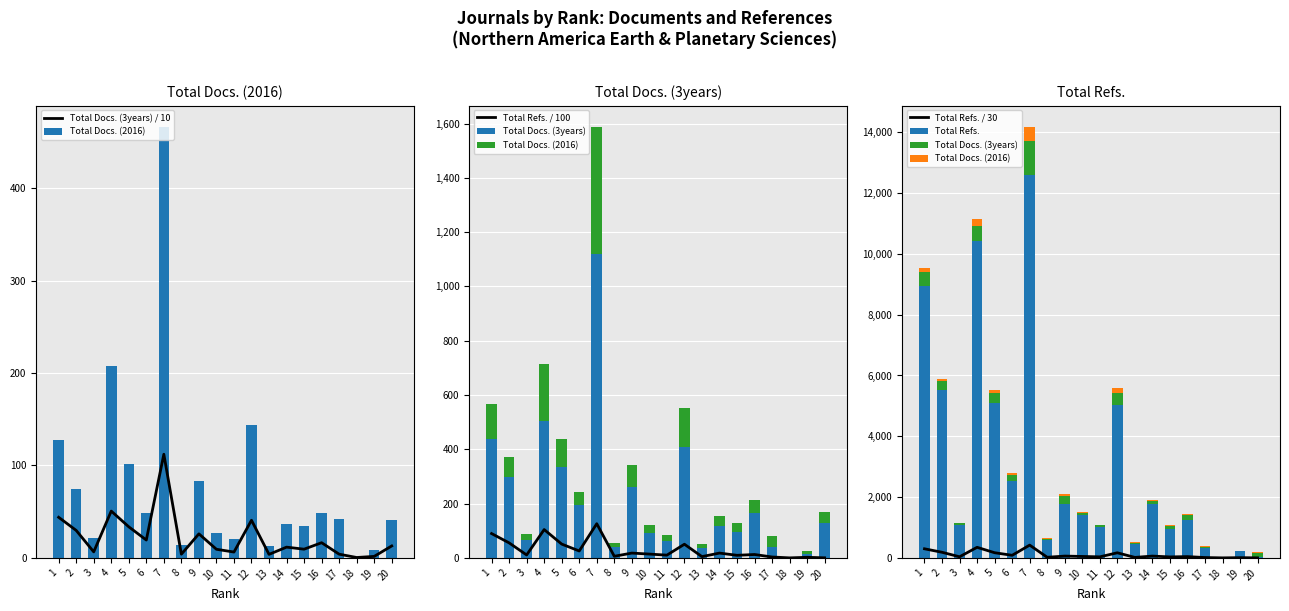

List the labels in order of Total Docs. (3years) value, smallest first.

18, 19, 13, 8, 17, 11, 3, 10, 15, 14, 20, 16, 6, 9, 2, 5, 12, 1, 4, 7